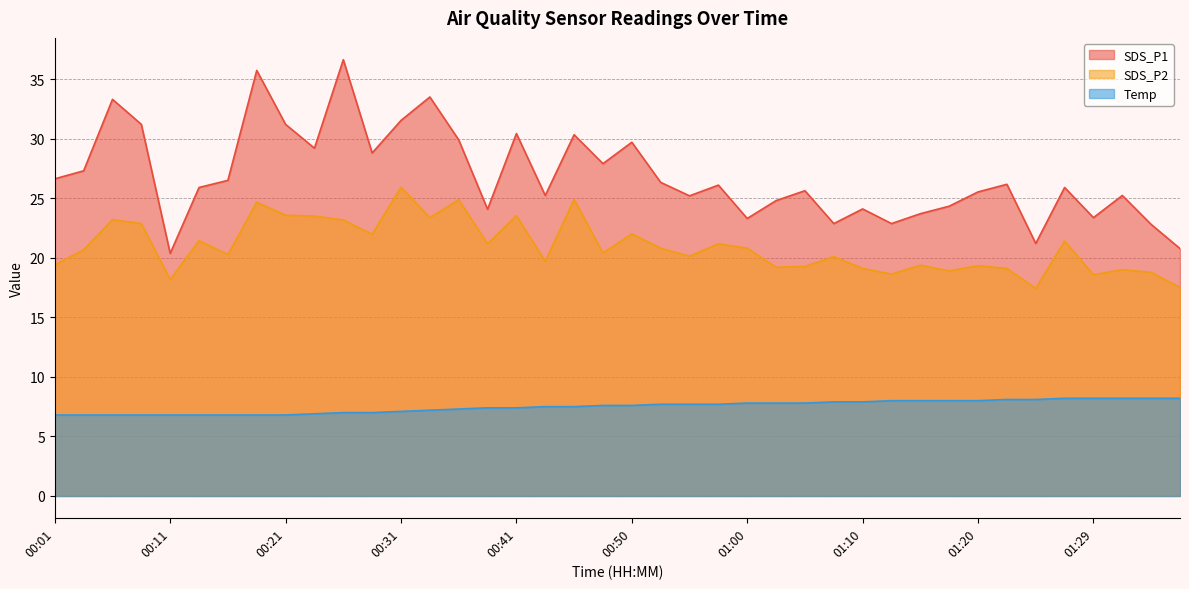

How many lines are shown in the chart?

3